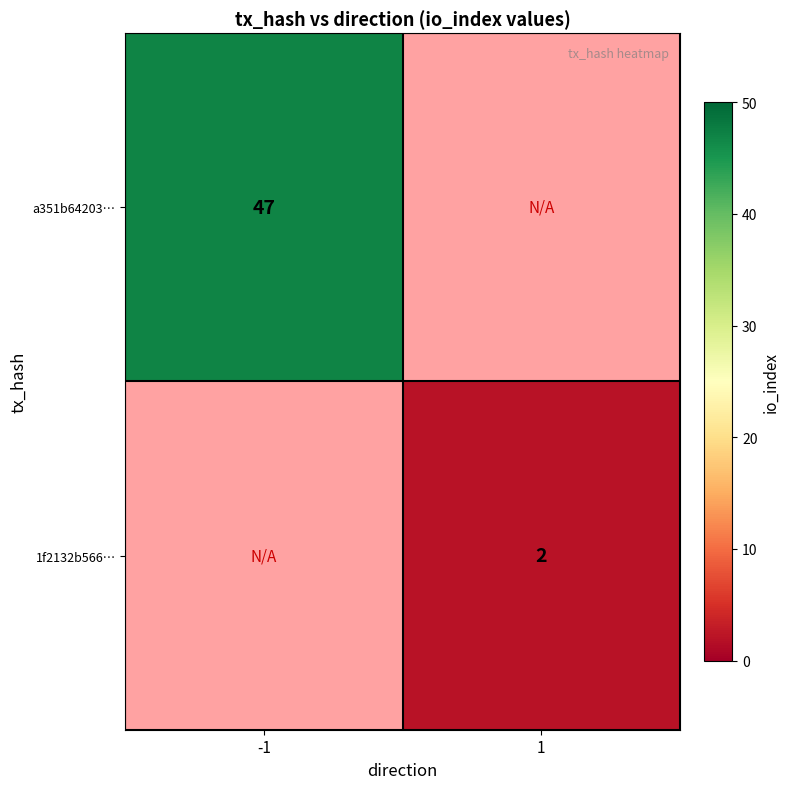

Is it true that 1f2132b566… equals 3 at 1?

False